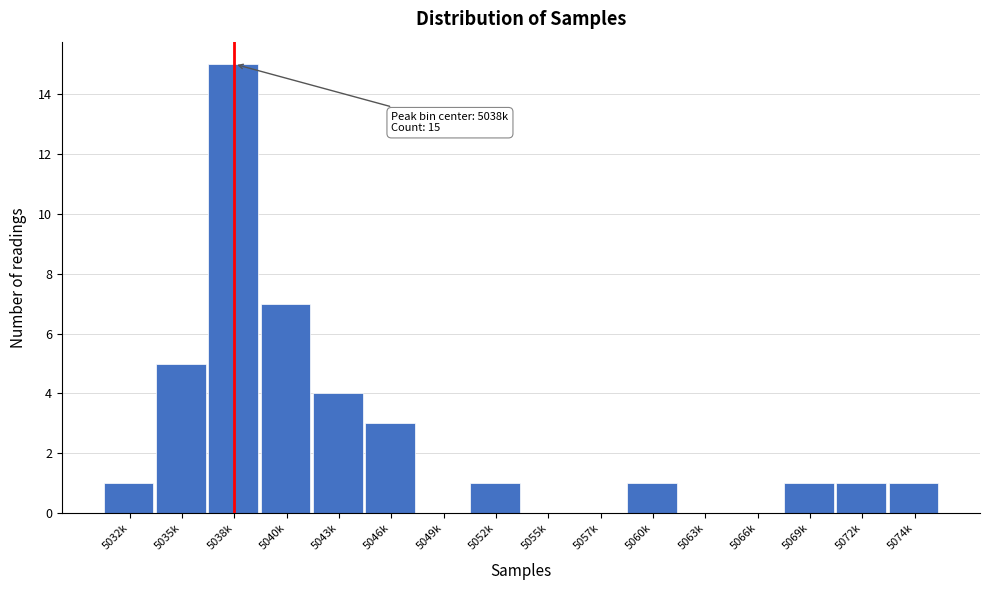

Reading left to right, what are all the values shown in this chart?

5032k=1	5035k=5	5038k=15	5040k=7	5043k=4	5046k=3	5049k=0	5052k=1	5055k=0	5057k=0	5060k=1	5063k=0	5066k=0	5069k=1	5072k=1	5074k=1